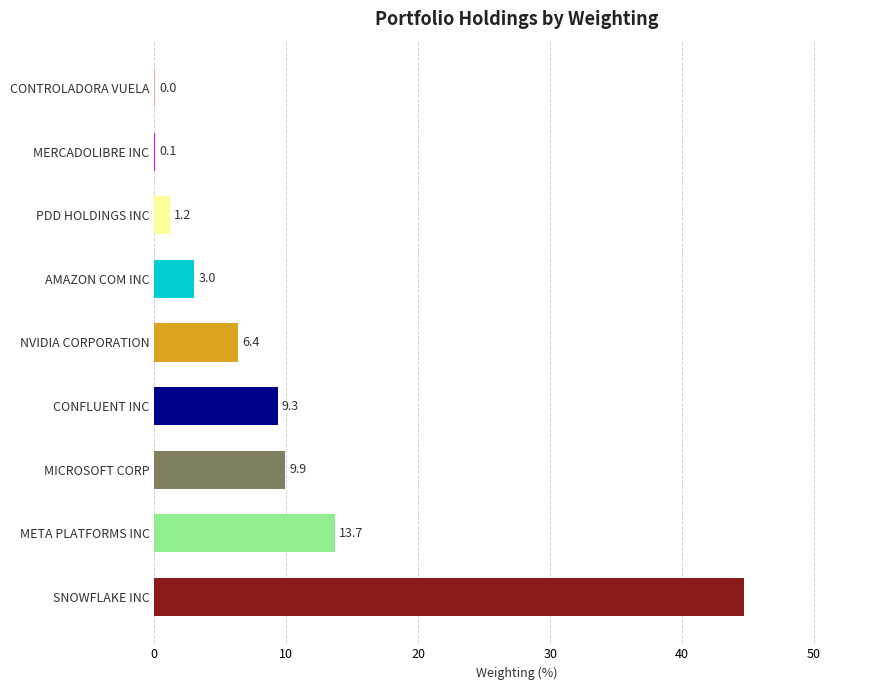

At which category does the chart reach its peak across all series?

SNOWFLAKE INC